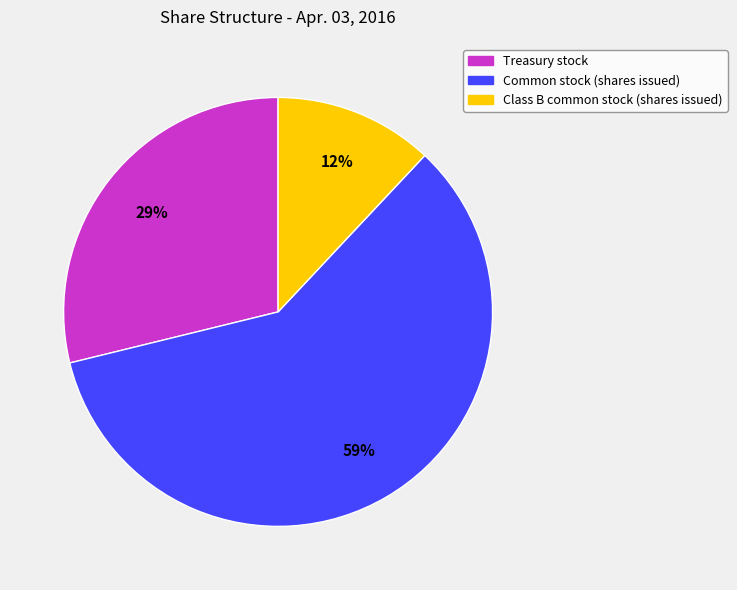

To the nearest percent, what is the combined percentage of Treasury stock and Common stock (shares issued)?

88%